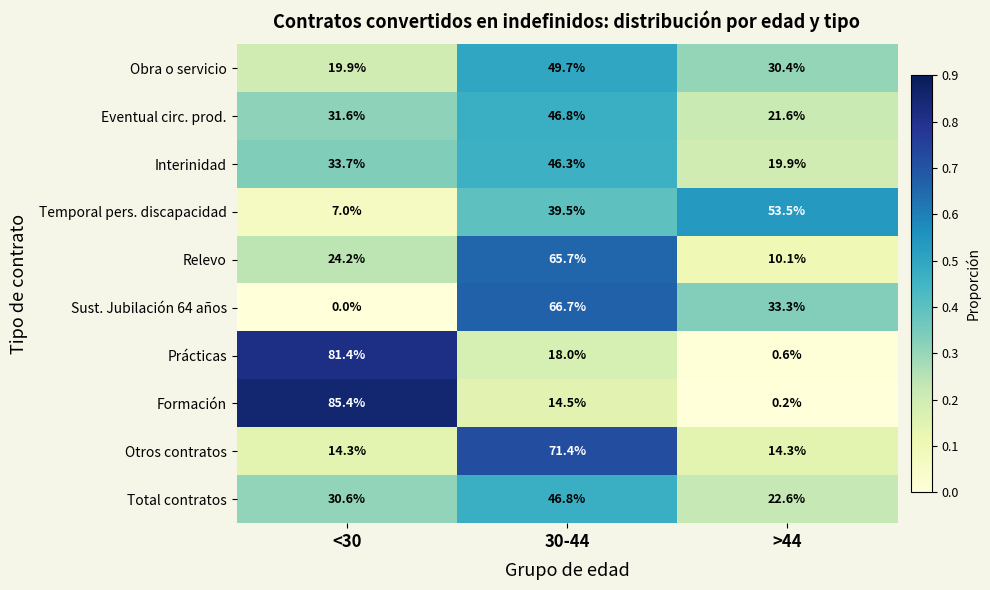

Which series has the largest range (max minus min)?

Formación